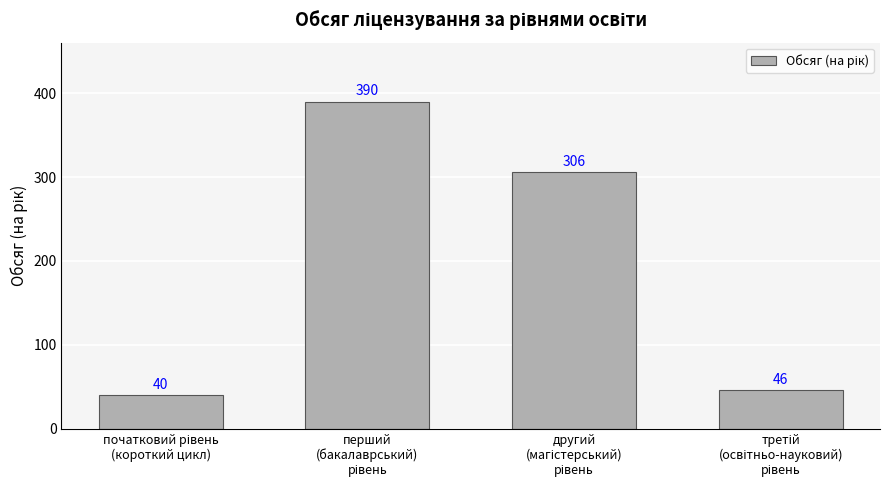

What is the maximum value shown in the chart?

390